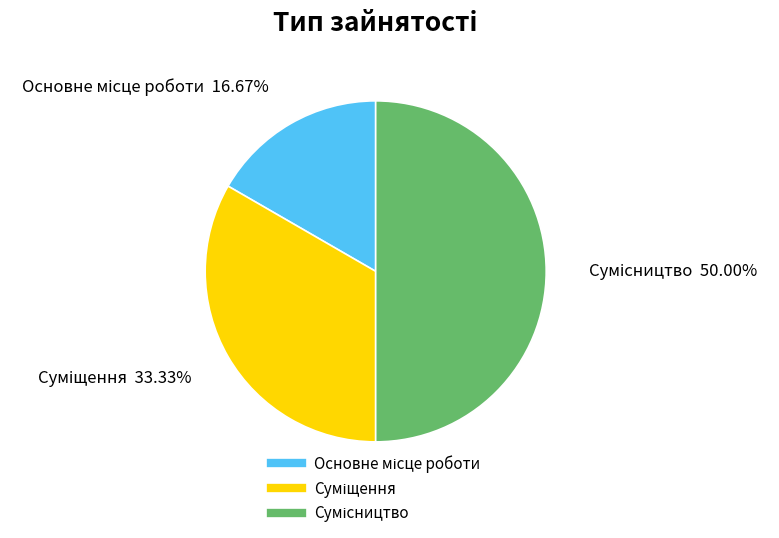

To the nearest percent, what is the combined percentage of Сумісництво and Основне місце роботи?

67%